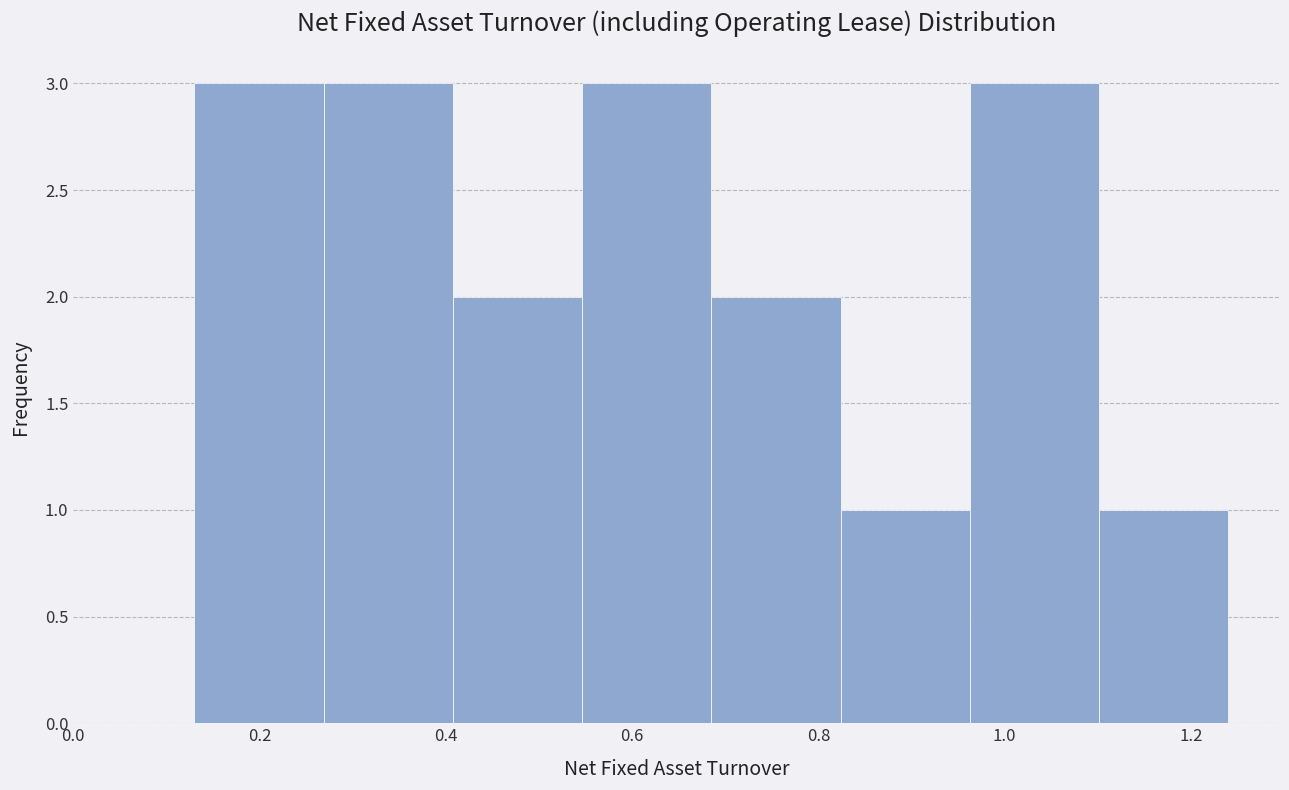

Reading left to right, list every bar in this chart as the range it spans on the x-axis followed by its height. Neither the bar edges nor the heights are printed on the chart, so give them approximately, as read against the axes.

0.14 to 0.26: 3
0.26 to 0.40: 3
0.40 to 0.54: 2
0.54 to 0.68: 3
0.68 to 0.82: 2
0.82 to 0.96: 1
0.96 to 1.10: 3
1.10 to 1.24: 1